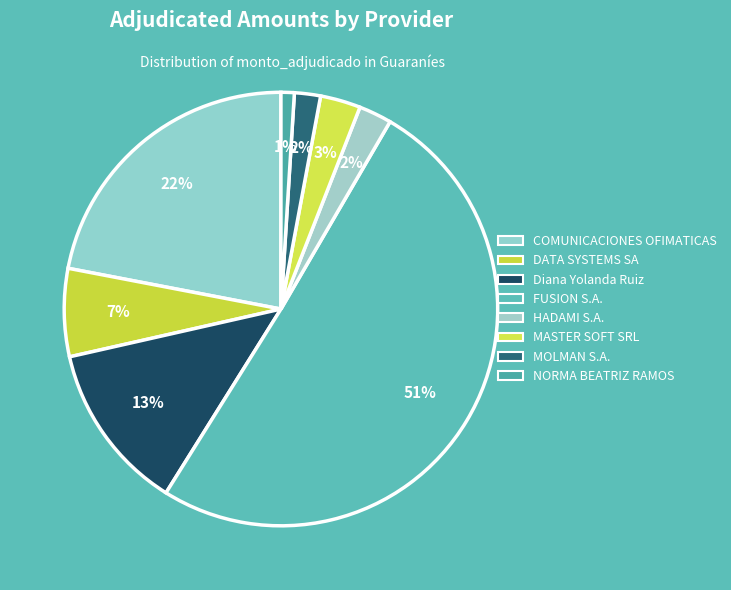

Approximately how many times larger is the value at FUSION S.A. compared to DATA SYSTEMS SA?

7.7